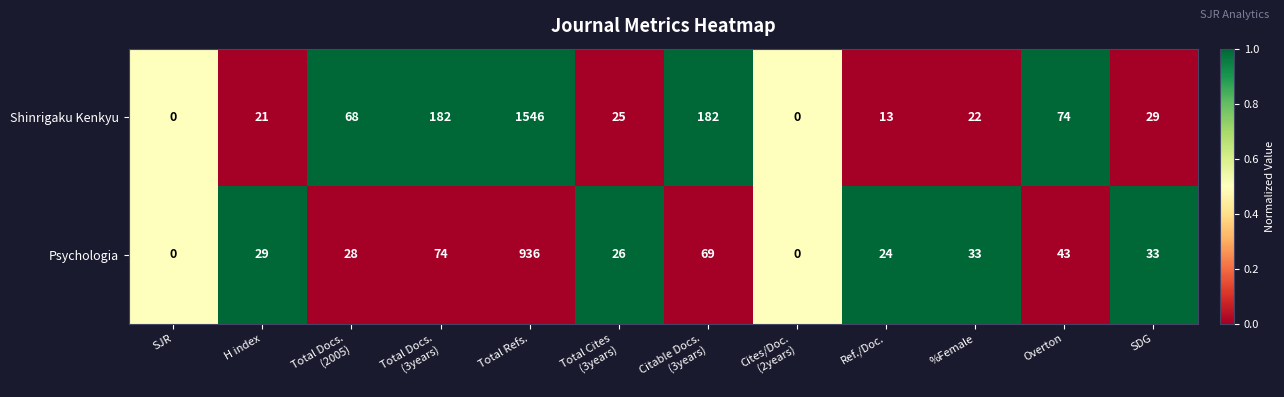

Which series has the largest range (max minus min)?

Shinrigaku Kenkyu